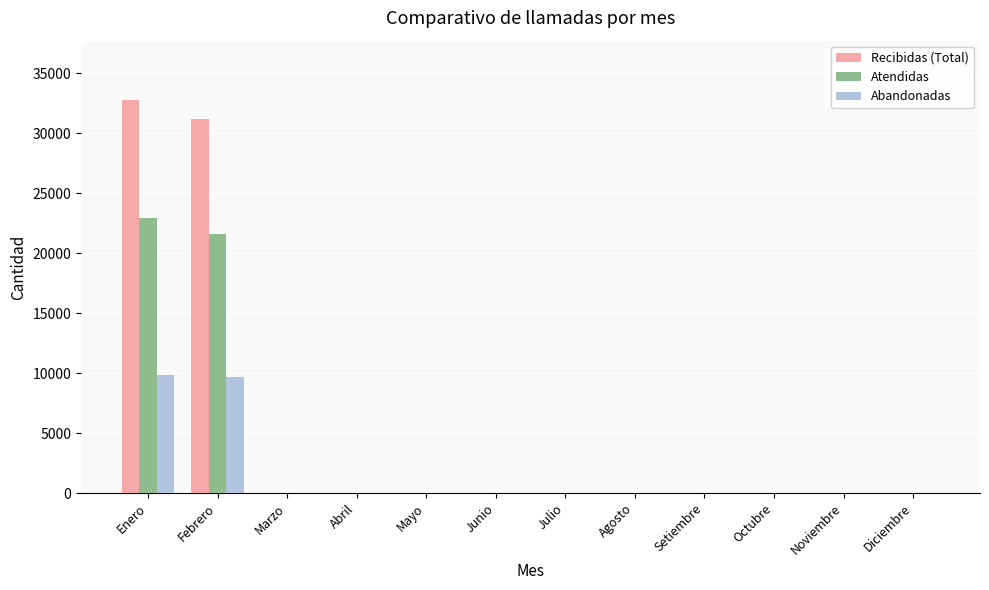

Which category has the highest value in the Recibidas (Total) series?

Enero